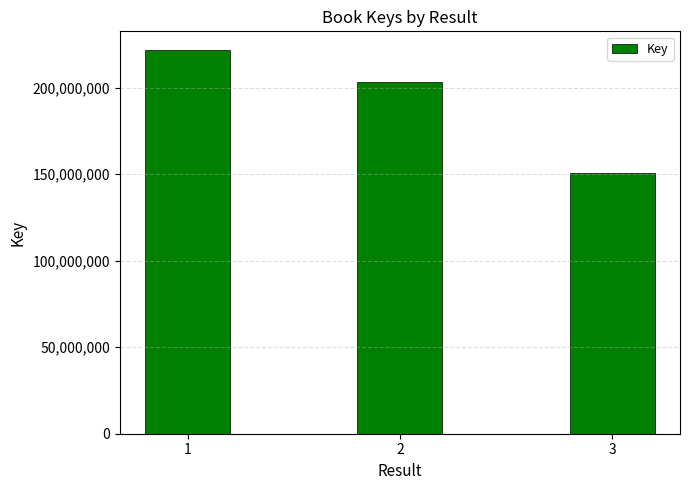

List the labels in order of value, smallest first.

3, 2, 1